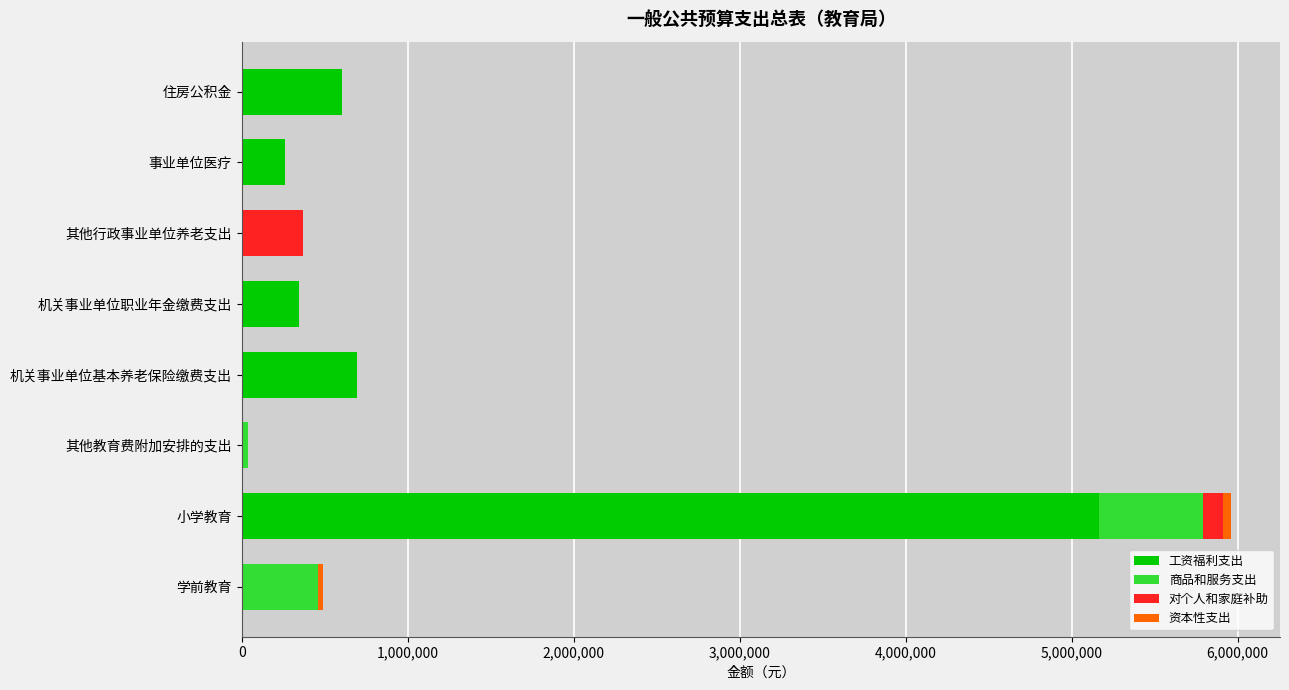

What is the total value across all series at 机关事业单位基本养老保险缴费支出?

693580